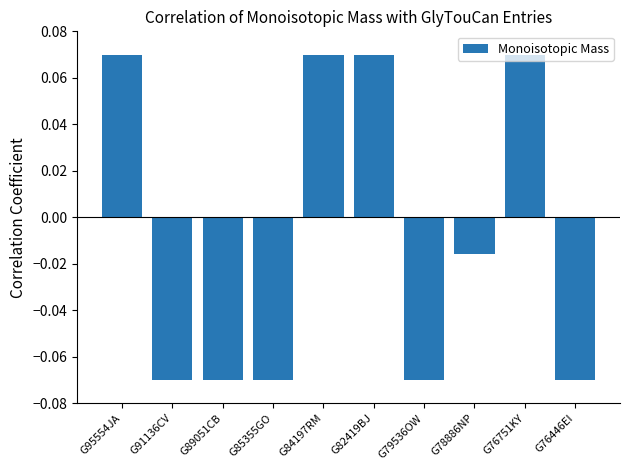

At which label does the data first exceed 0?

G95554JA